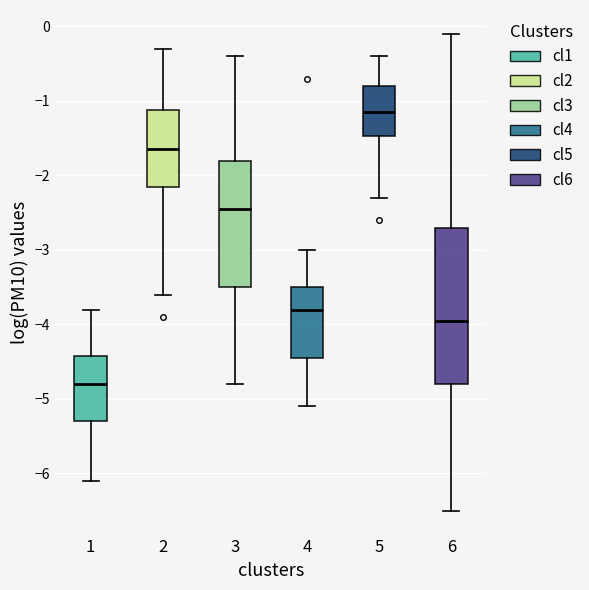

Where does the lower whisker of the box at x = 4 end on the y-axis? The values are not printed on the chart, so give them approximately, as read against the axis.

-5.1